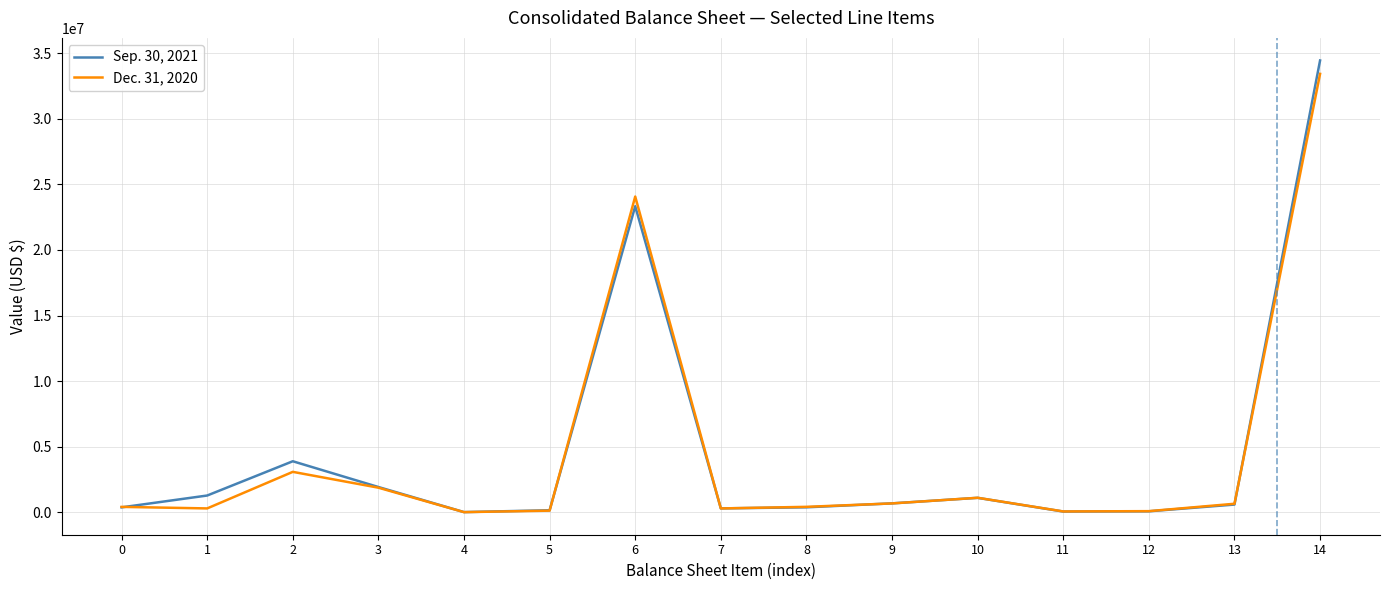

Which series changed the most between 0 and 1?

Sep. 30, 2021